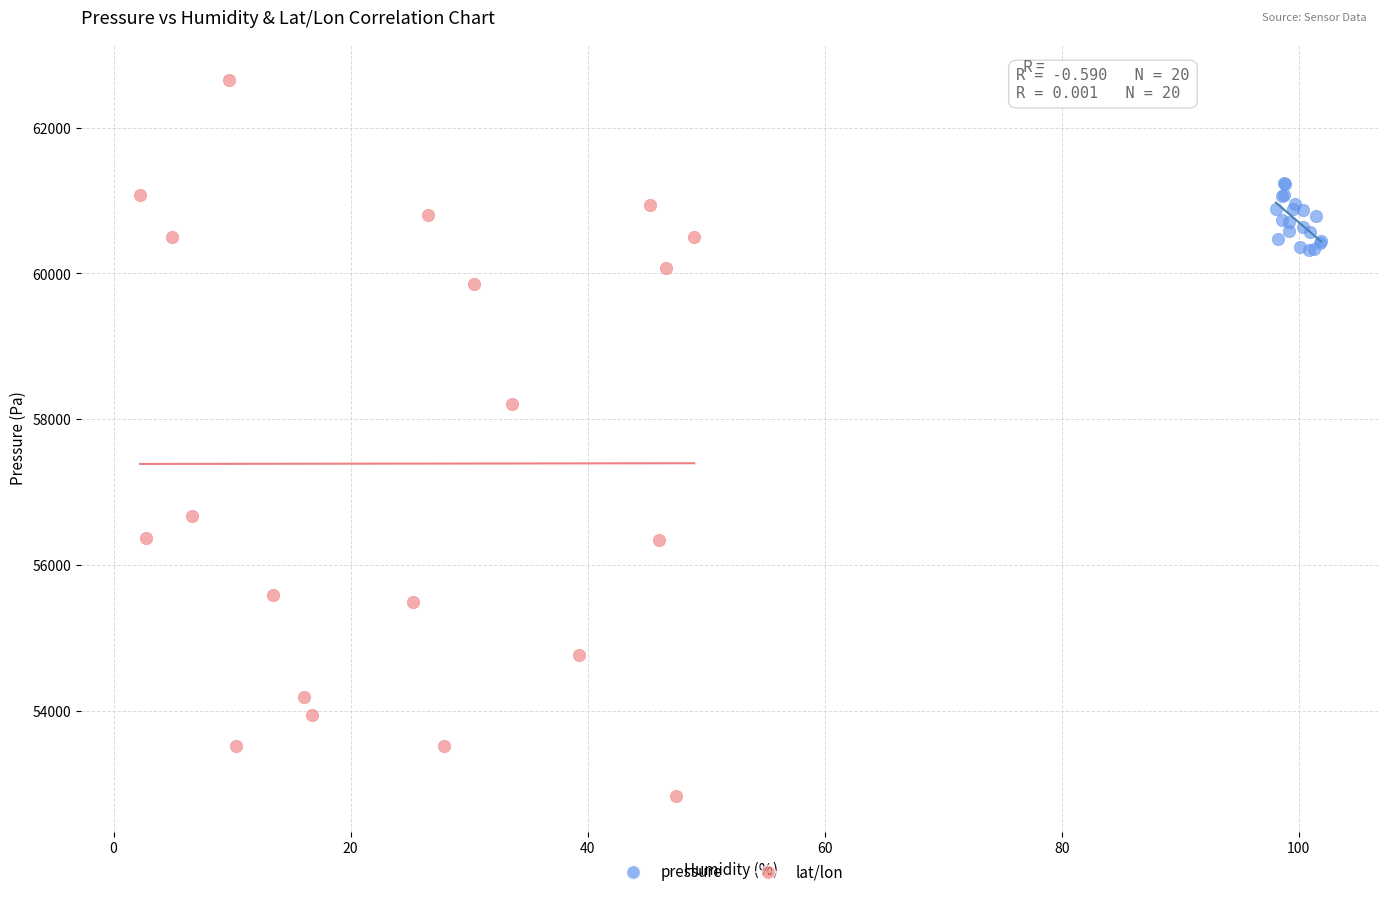

Which series contains the highest Y value?

lat/lon